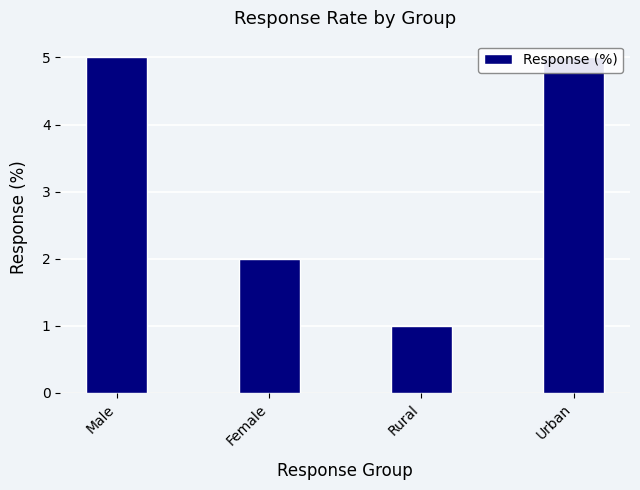

Reading left to right, list all the values displayed in this chart.

5	2	1	5